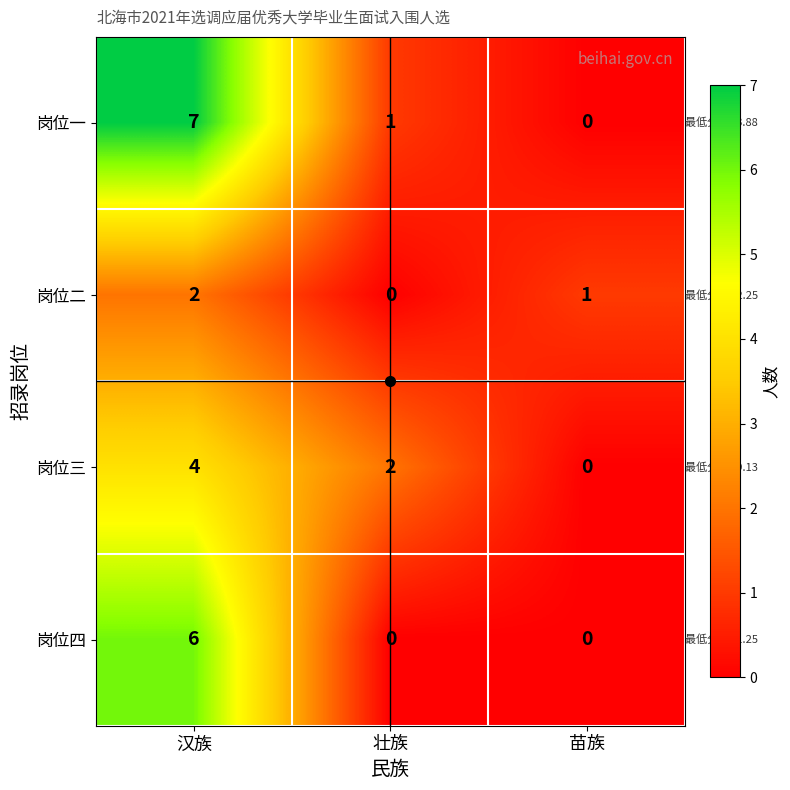

The 岗位三 series shows 7 at 汉族. True or false?

False